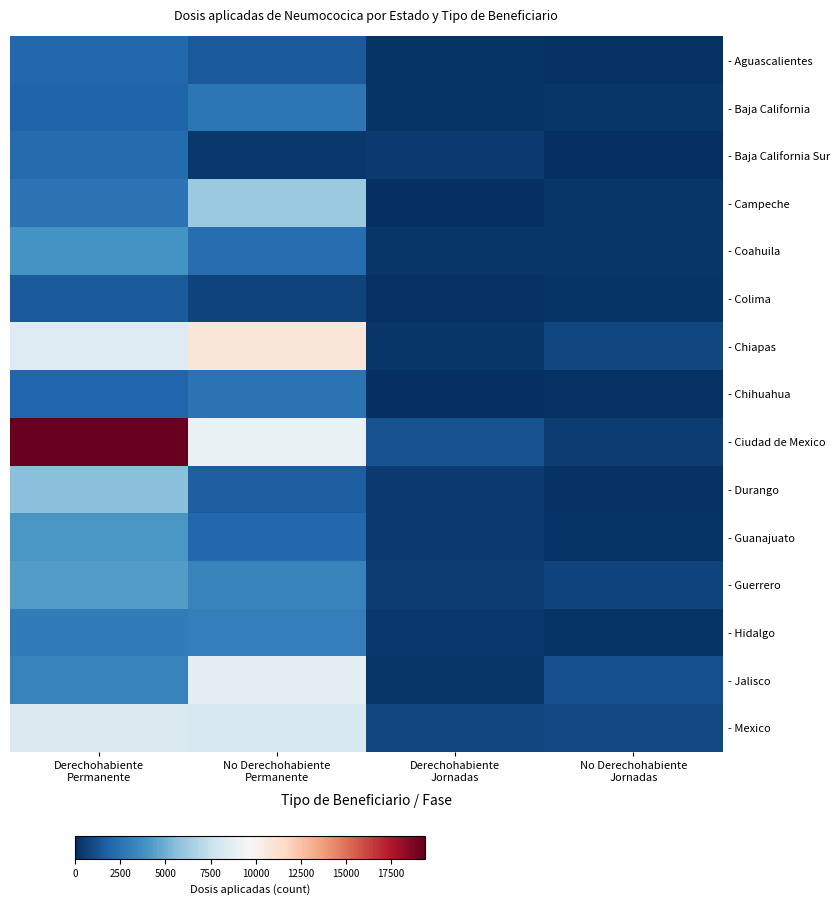

List the series in order of their peak value, lowest first.

- Colima, - Aguascalientes, - Baja California Sur, - Chihuahua, - Baja California, - Hidalgo, - Coahuila, - Guanajuato, - Guerrero, - Durango, - Campeche, - Mexico, - Jalisco, - Chiapas, - Ciudad de Mexico